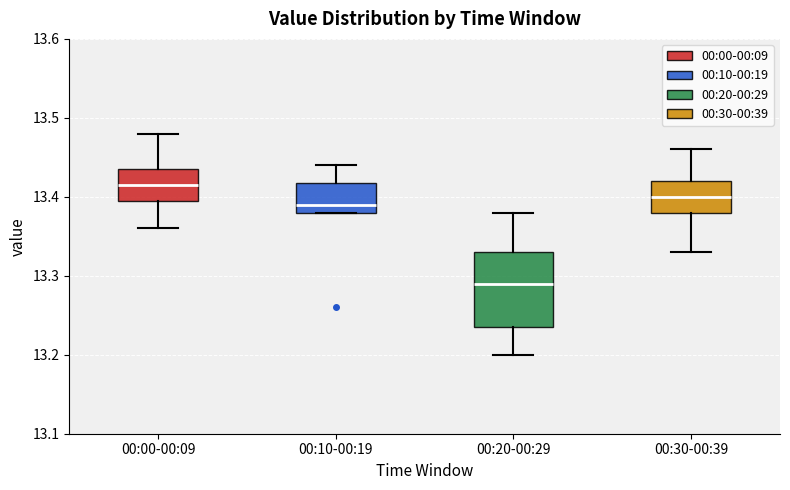

Where is the upper edge of the box for 00:00-00:09 on the y-axis? The values are not printed on the chart, so give them approximately, as read against the axis.

13.44